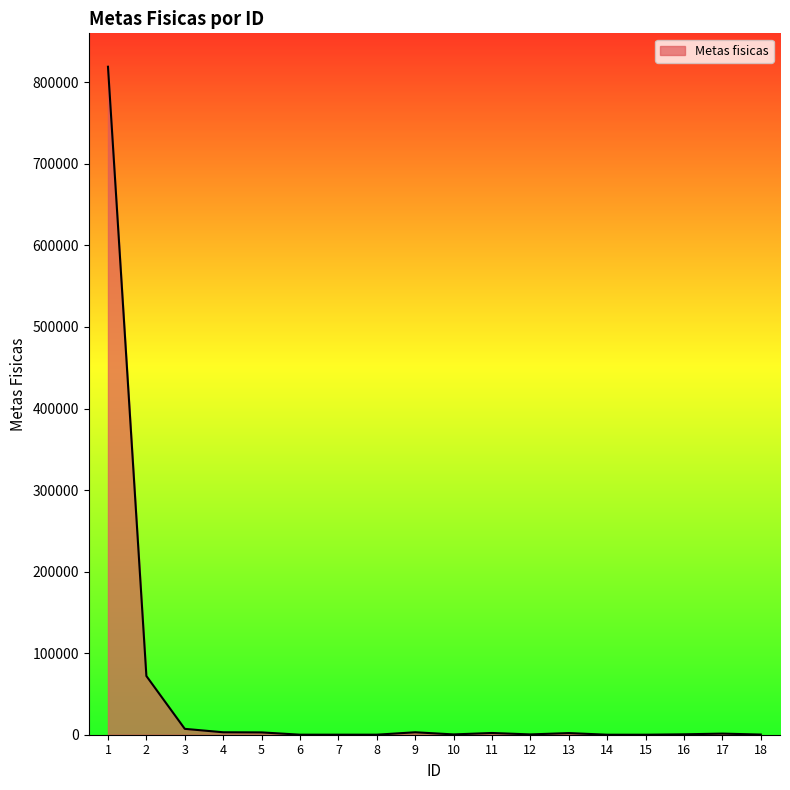

What is the change in value from 1 to 2?

-747120